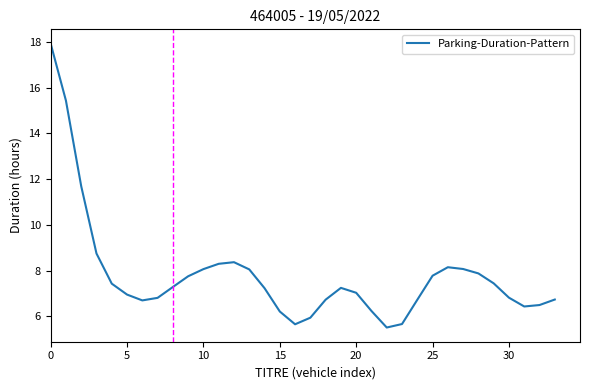

What is the greatest value displayed?

17.9